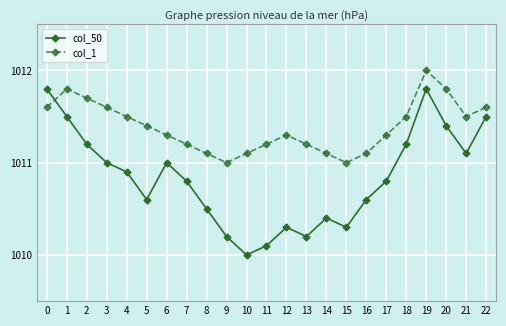

What is the difference between the maximum and minimum values in the col_1 series?

1.0